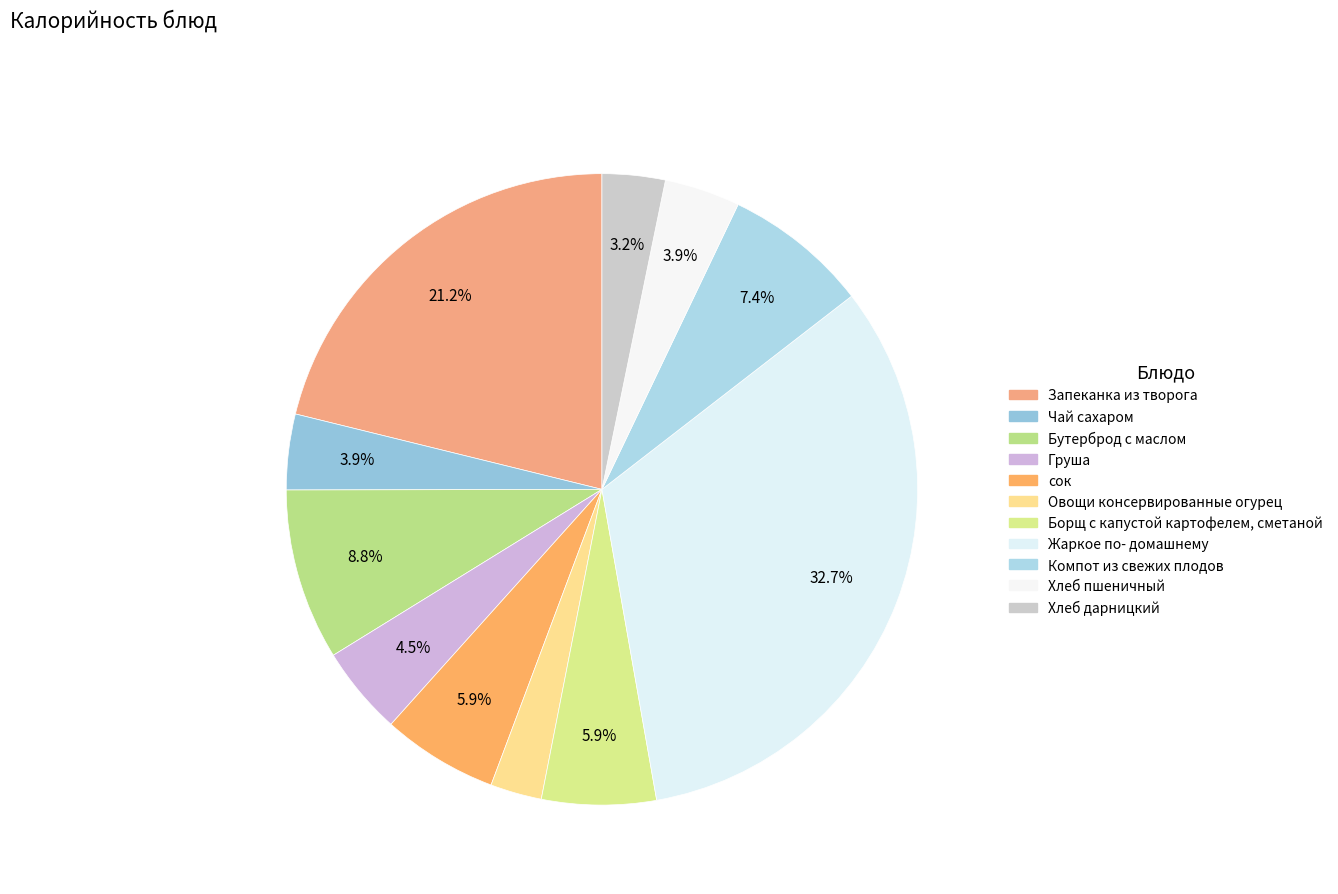

To the nearest percent, what portion does Запеканка из творога represent?

21%